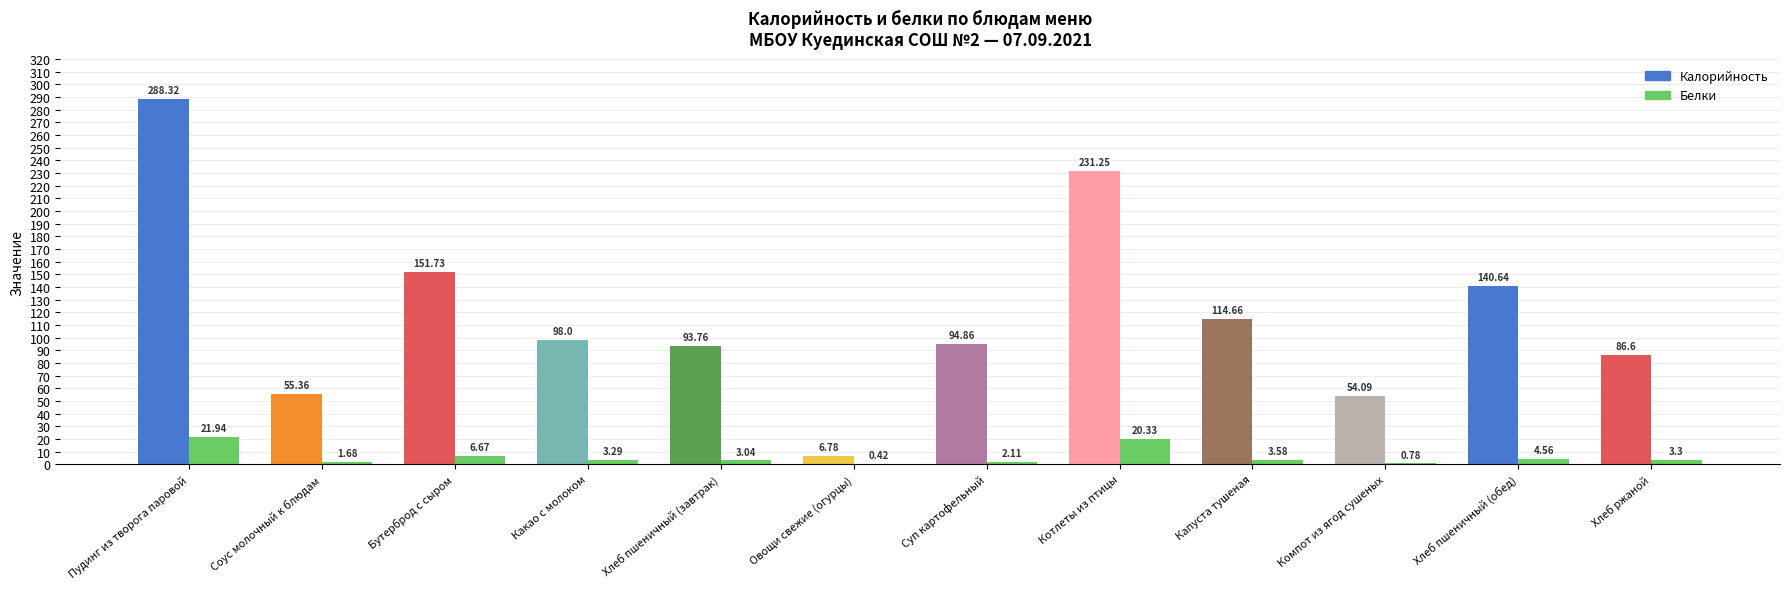

Which category has the highest value in the Белки series?

Пудинг из творога паровой